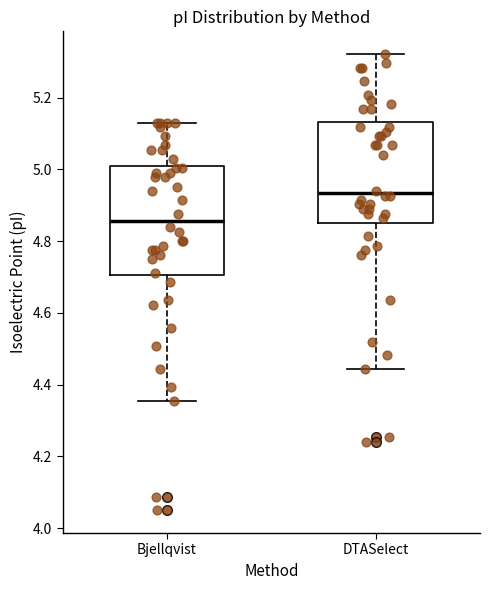

Reading left to right, read every box against the y-axis: the position of its median line, the range the box covers, and the ends of its whiskers. The values are not printed on the chart, so give them approximately, as read against the axis.

Bjellqvist: median 4.86, box 4.70 to 5.00, whiskers 4.36 to 5.14
DTASelect: median 4.94, box 4.86 to 5.14, whiskers 4.44 to 5.32